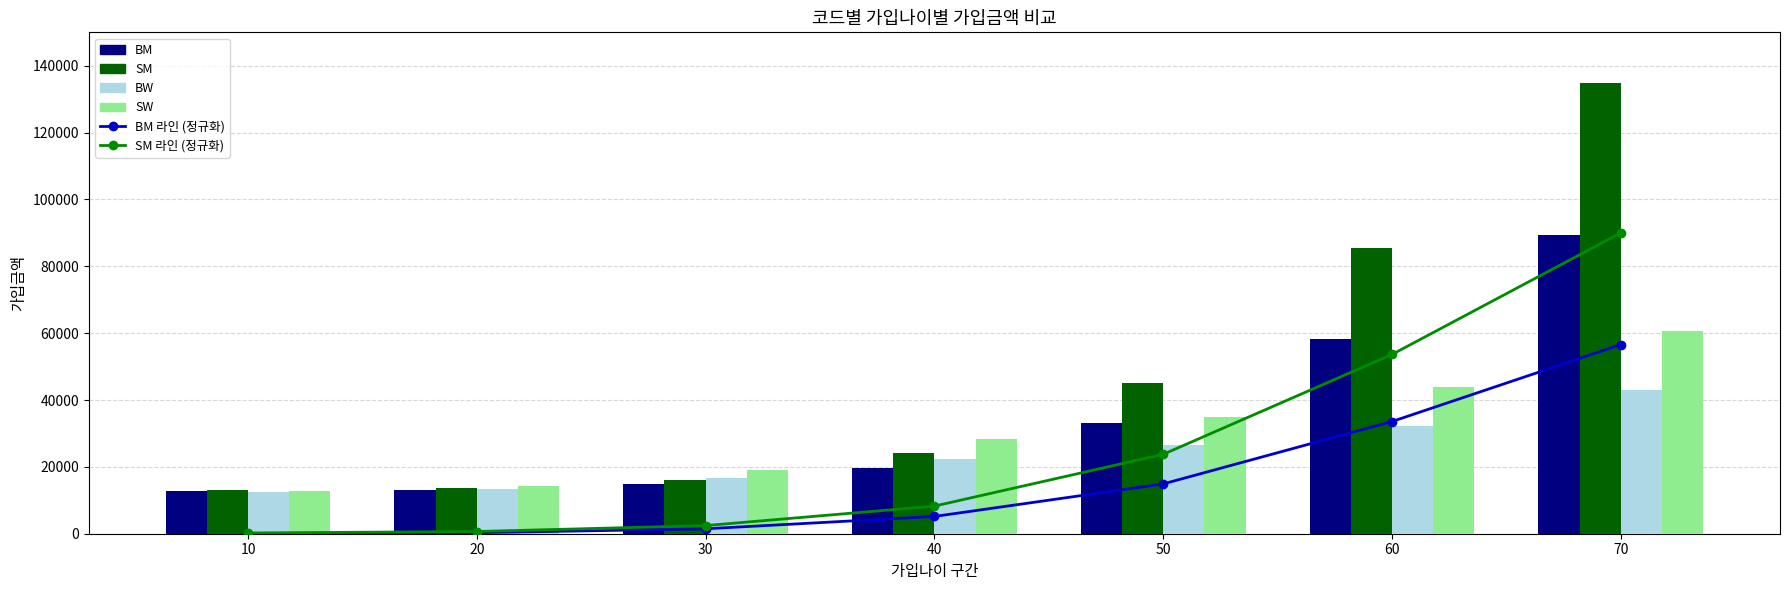

Rank the series at 40 from lowest to highest value.

BM 라인 (정규화), SM 라인 (정규화), BM, BW, SM, SW